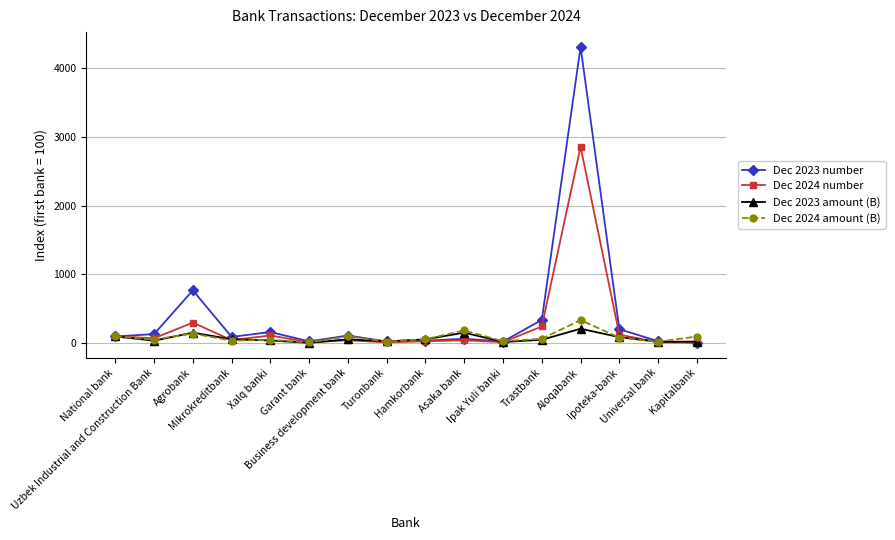

At which label does Dec 2024 amount (B) first exceed 66?

National bank